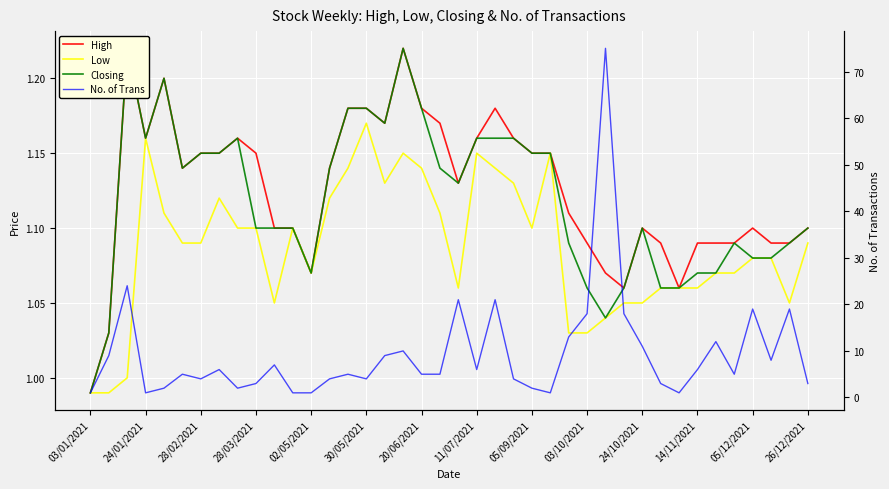

In No. of Trans, how many points are lower than both neighbors (excluding endpoints)?

9